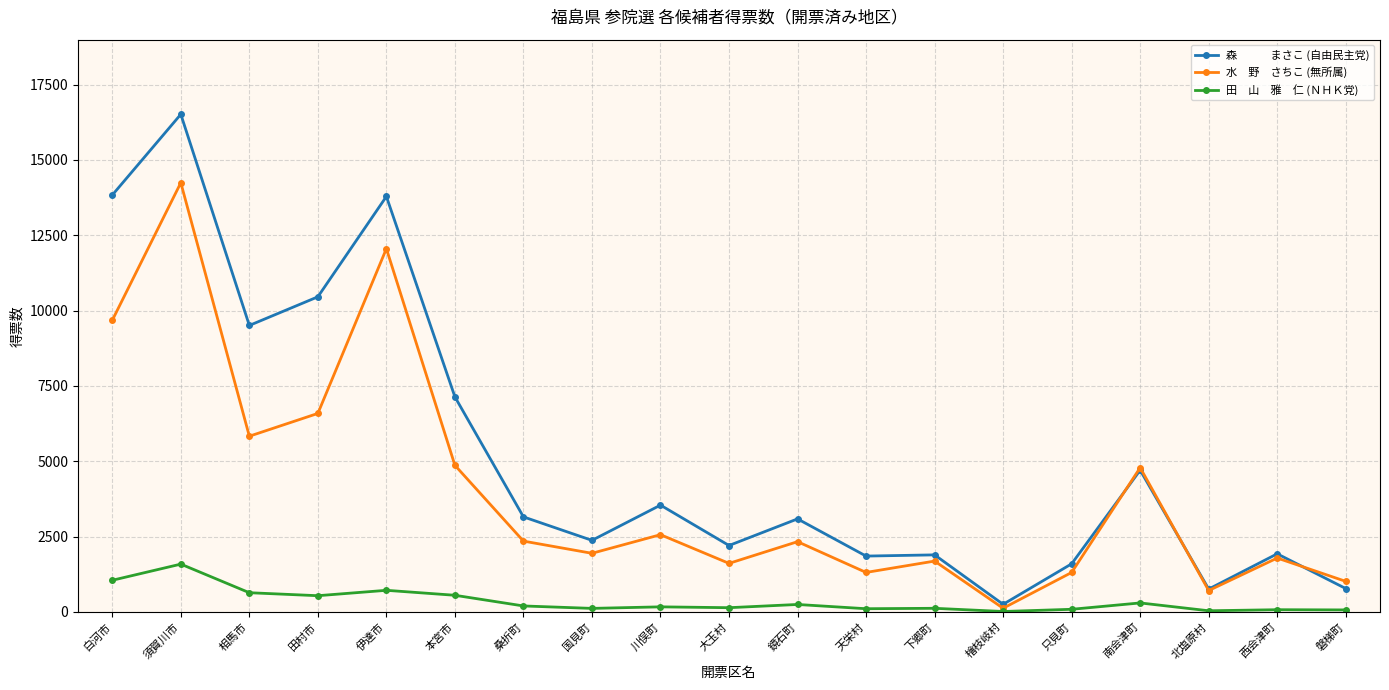

At which category does the chart reach its peak across all series?

須賀川市